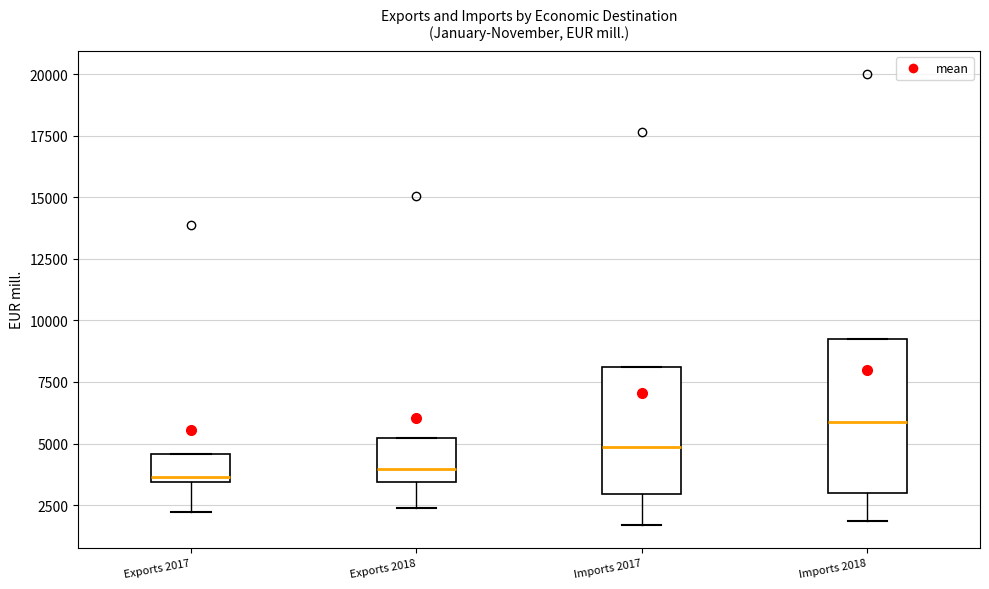

Where is the upper edge of the box for Imports 2018 on the y-axis? The values are not printed on the chart, so give them approximately, as read against the axis.

9000